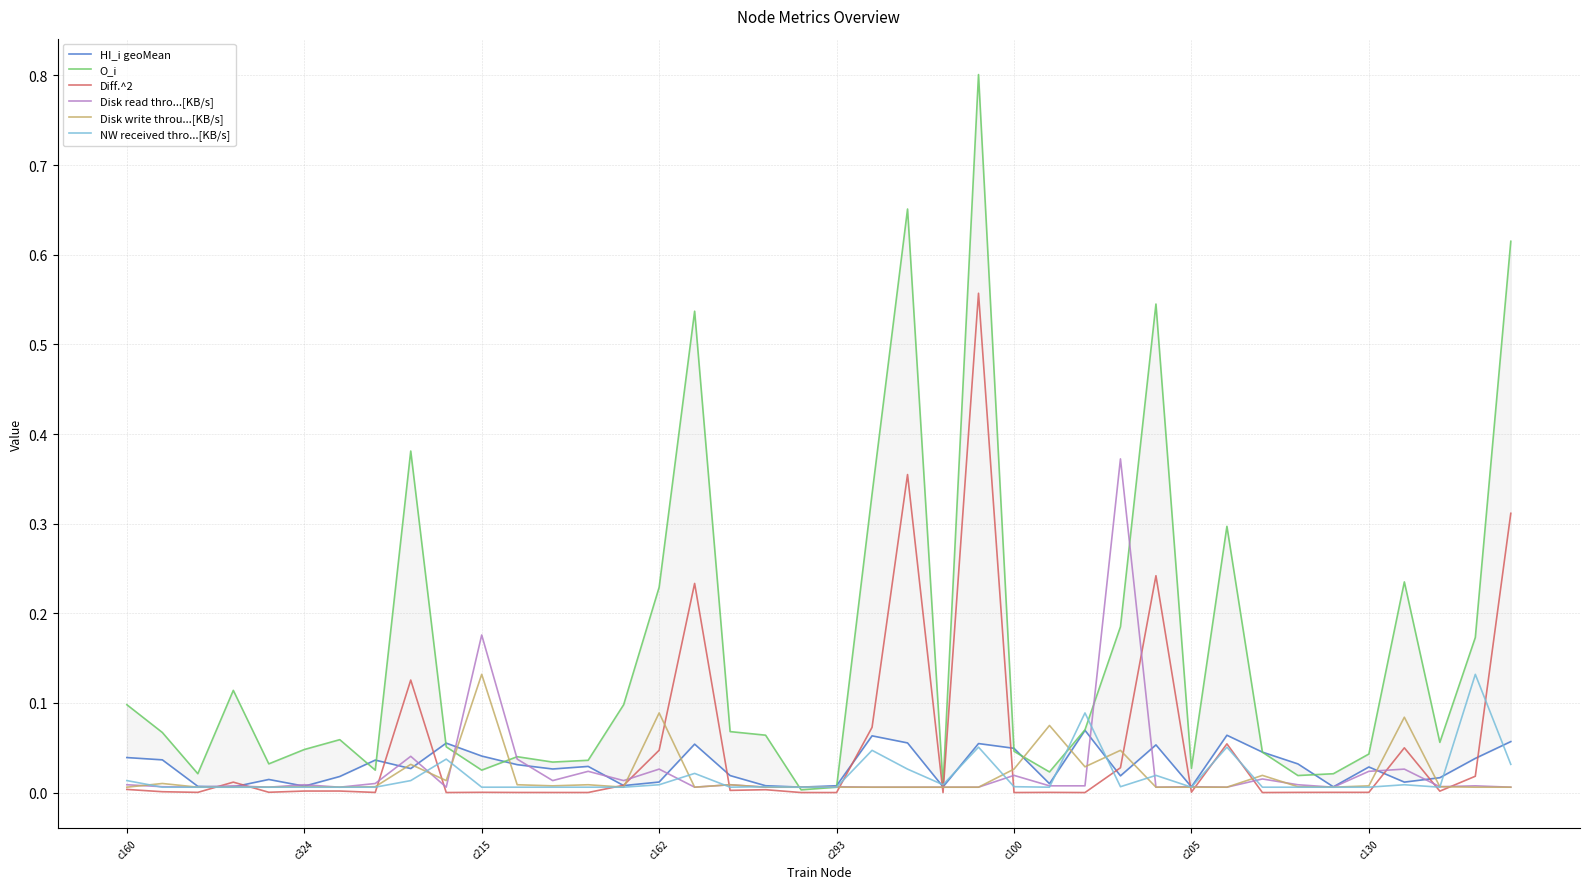

Where is HI_i geoMean nearest to the value 0?

19